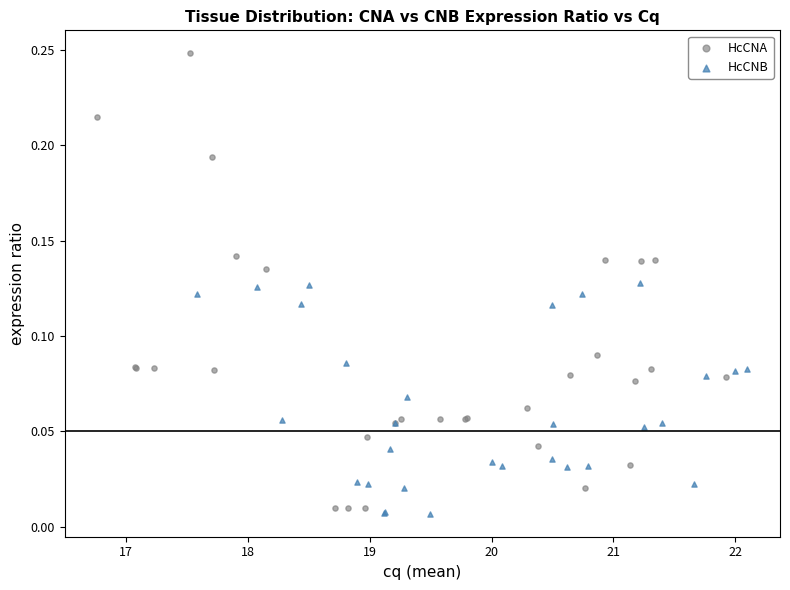

What are all the series names shown in the legend?

HcCNA, HcCNB